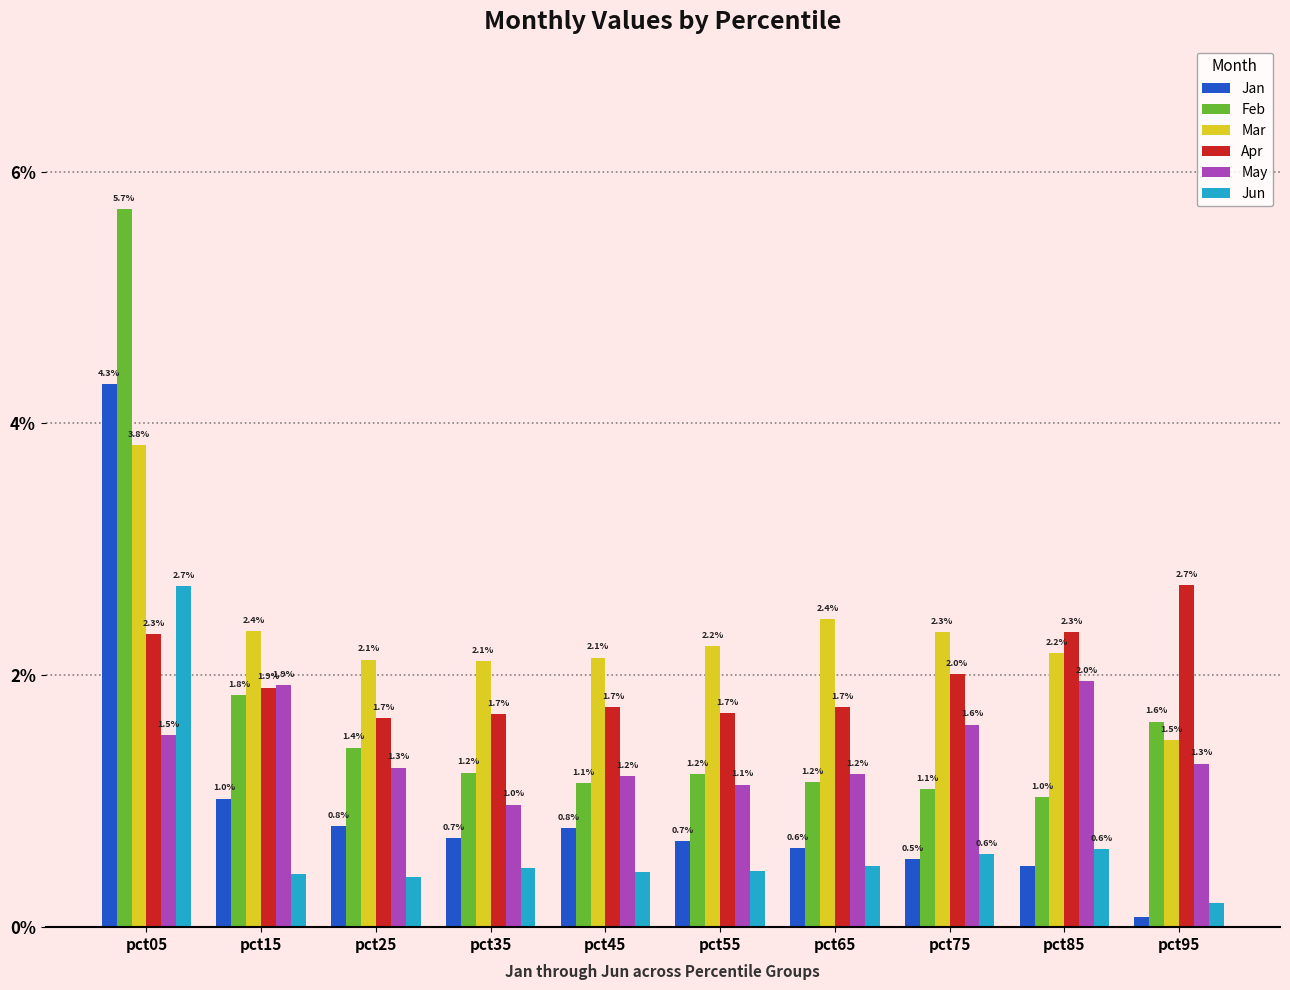

At which label is Jan closest to 2?

pct15